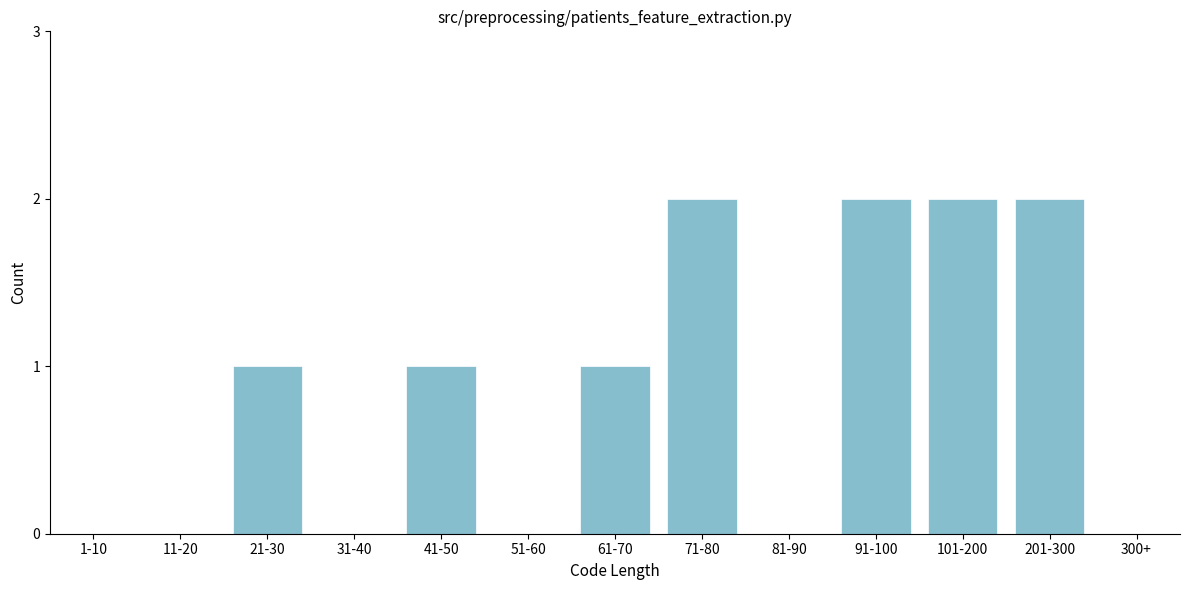

Reading right to left, list all the values displayed in this chart.

300+=0	201-300=2	101-200=2	91-100=2	81-90=0	71-80=2	61-70=1	51-60=0	41-50=1	31-40=0	21-30=1	11-20=0	1-10=0